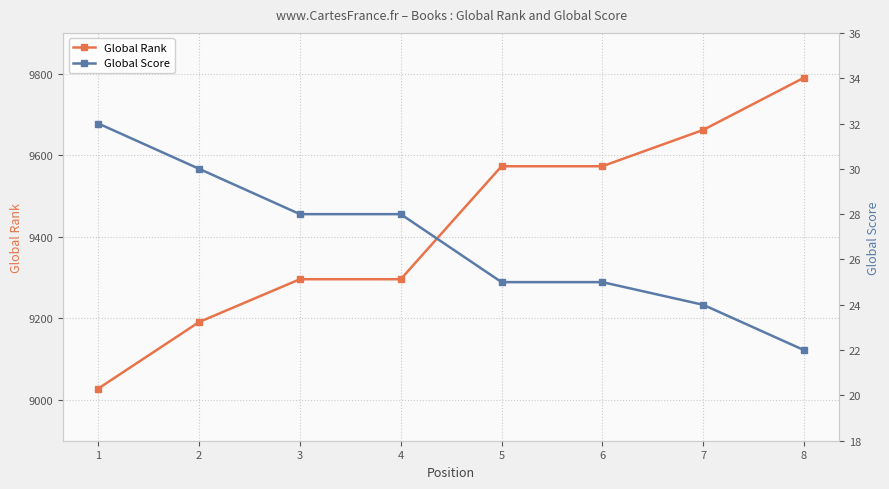

At 6, list the series in order from largest to smallest.

Global Rank, Global Score